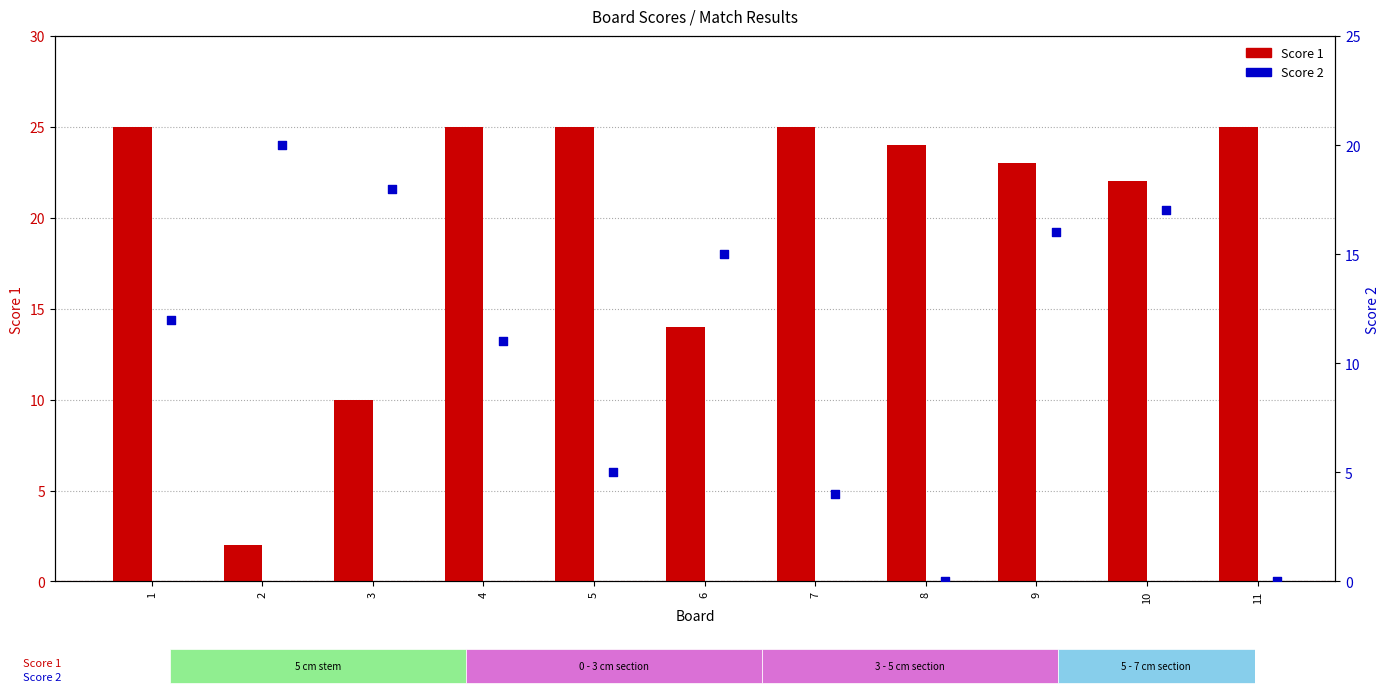

Which series contains the lowest Y value?

Score 2